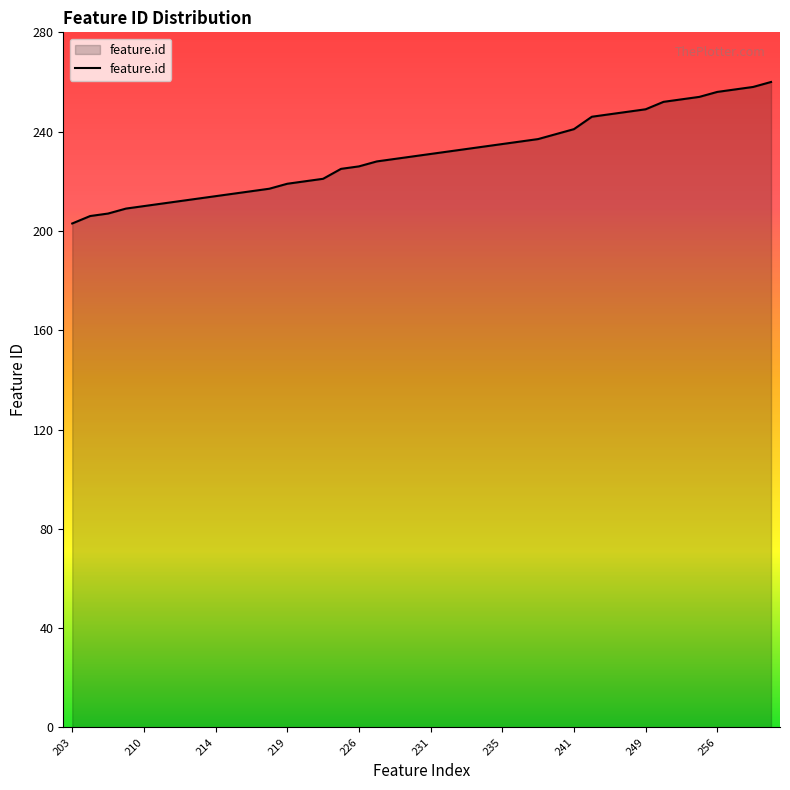

What is the difference between the maximum and minimum values?

57